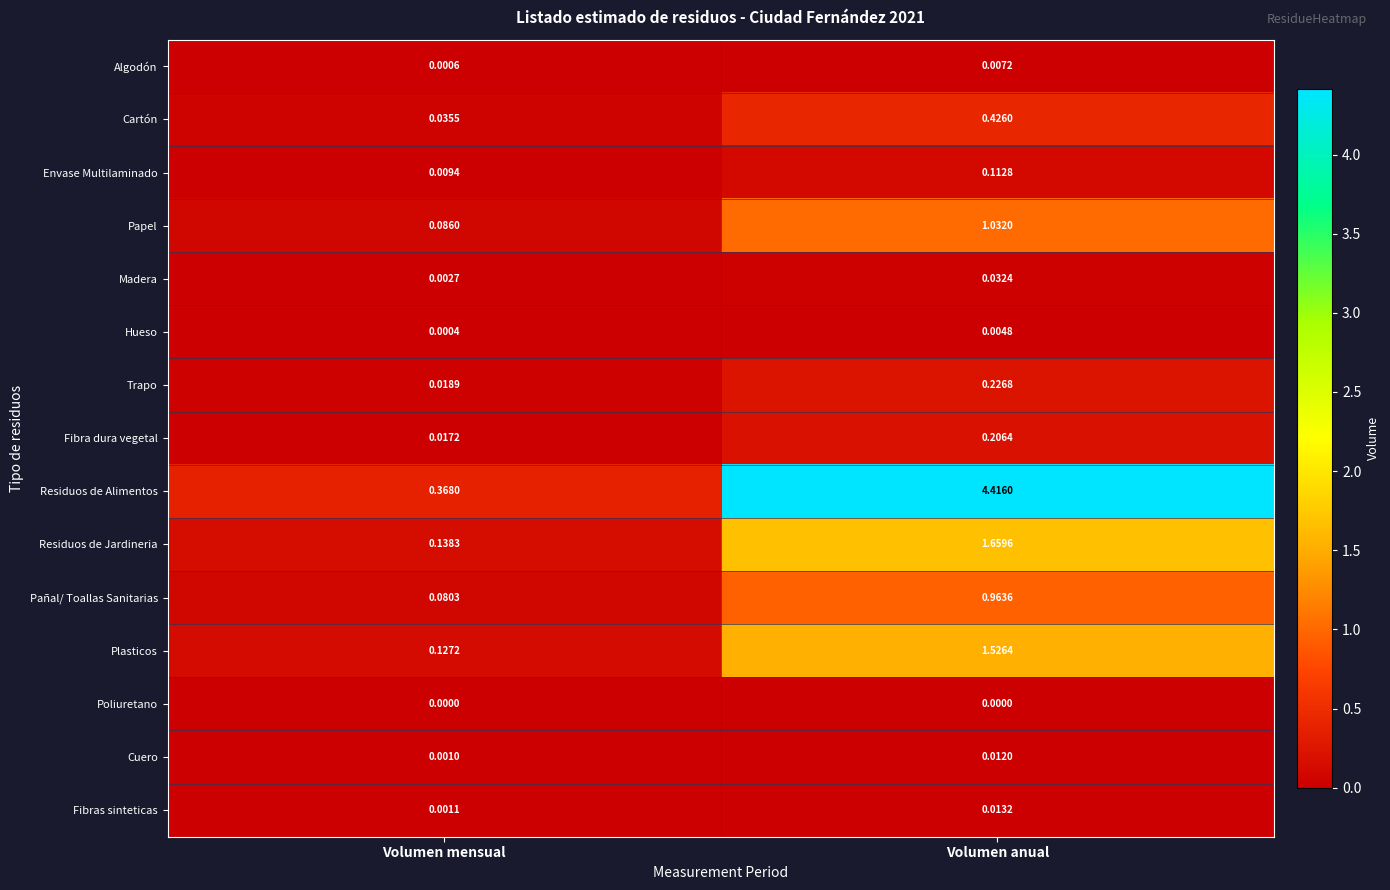

How many series are shown in this chart?

15